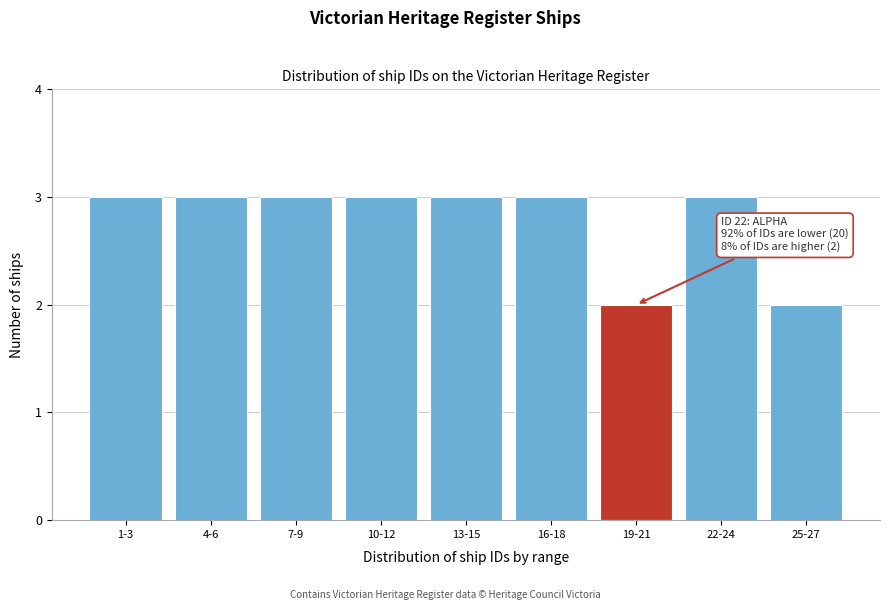

Reading right to left, list all the values displayed in this chart.

25-27=2	22-24=3	19-21=2	16-18=3	13-15=3	10-12=3	7-9=3	4-6=3	1-3=3